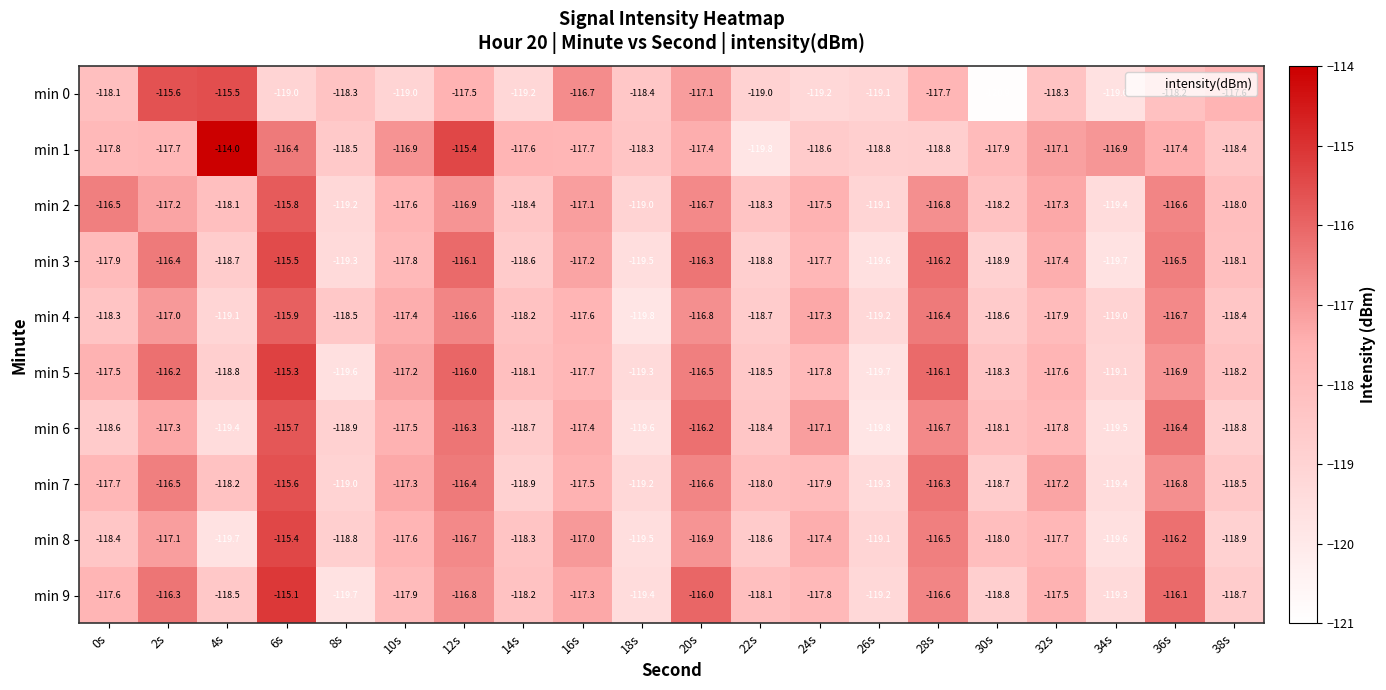

Which series changed the most between 12s and 26s?

min 5